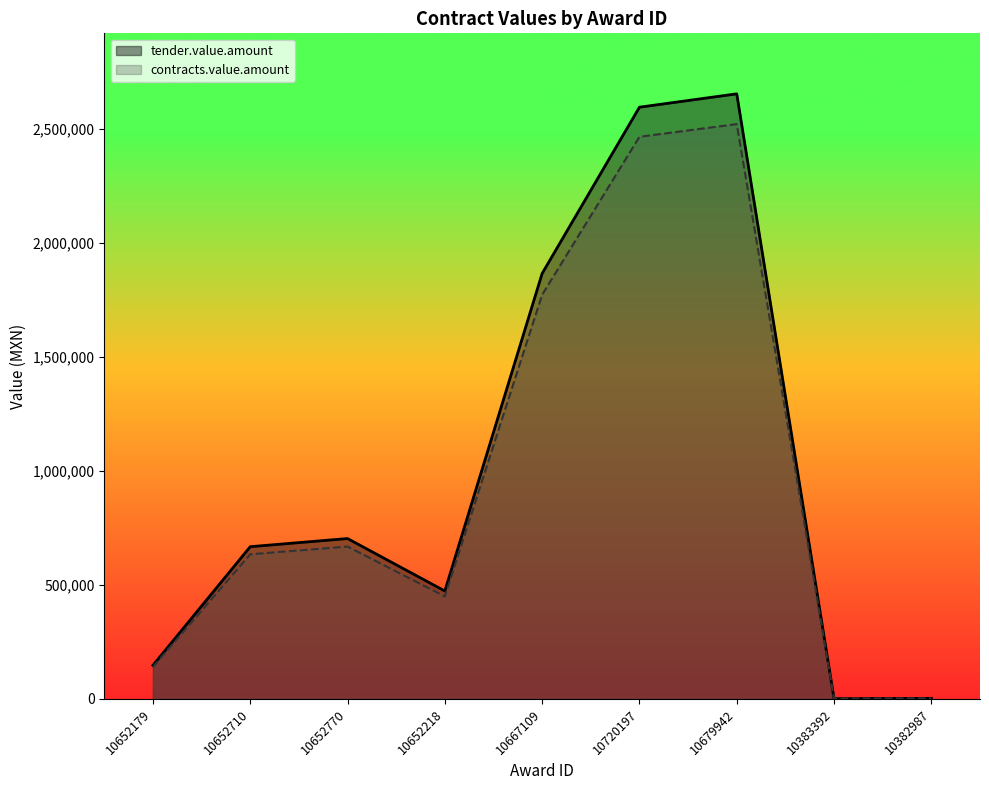

List the labels in order of tender.value.amount value, largest first.

10679942, 10720197, 10667109, 10652770, 10652710, 10652218, 10652179, 10382987, 10383392